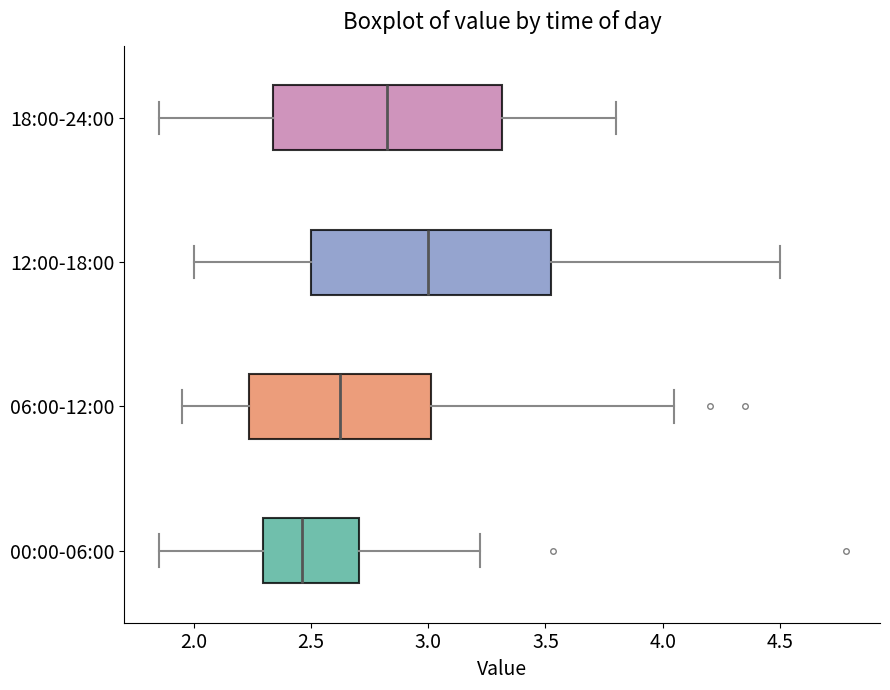

Reading bottom to top, read every box against the x-axis: the position of its median line, the range the box covers, and the ends of its whiskers. The values are not printed on the chart, so give them approximately, as read against the axis.

00:00-06:00: median 2.45, box 2.30 to 2.70, whiskers 1.85 to 3.20
06:00-12:00: median 2.65, box 2.25 to 3.00, whiskers 1.95 to 4.05
12:00-18:00: median 3.00, box 2.50 to 3.55, whiskers 2.00 to 4.50
18:00-24:00: median 2.85, box 2.35 to 3.30, whiskers 1.85 to 3.80